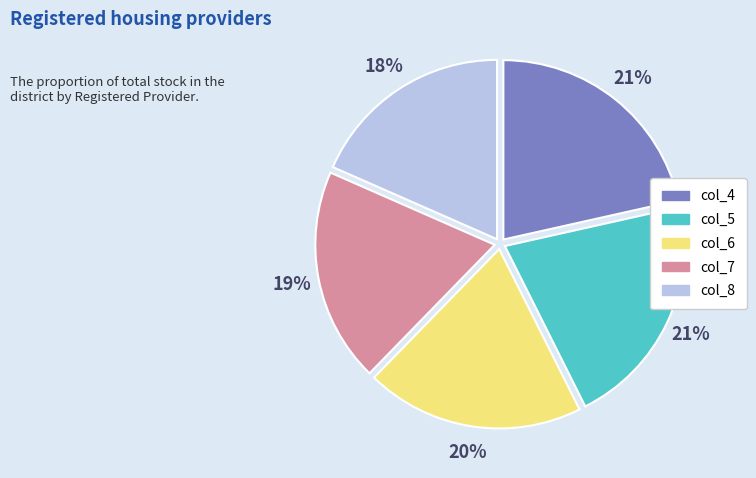

To the nearest percent, what is the difference between the largest and smallest slice percentages?

3%